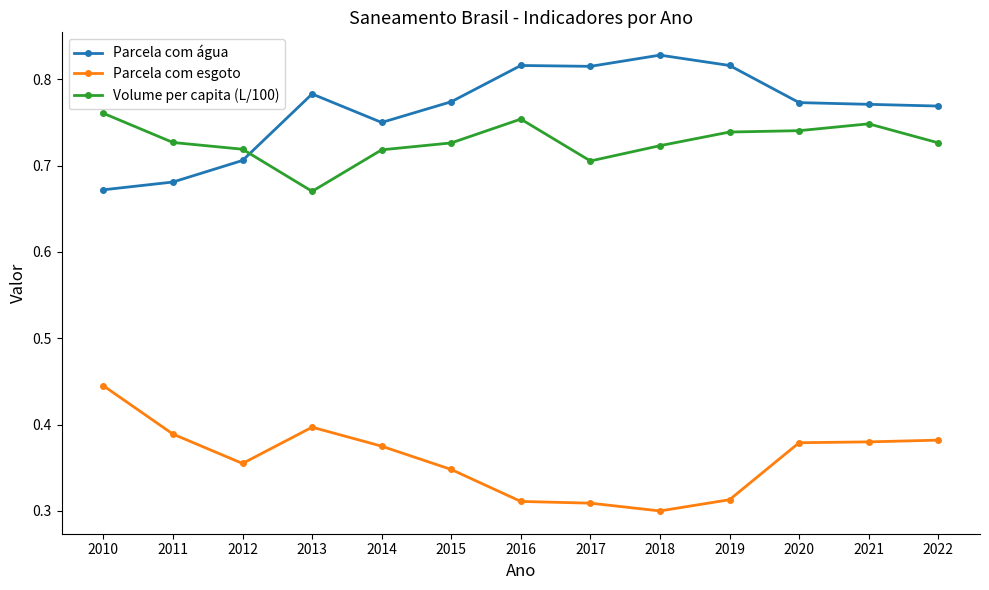

Count the Parcela com esgoto values in the range 0 to 1.

13